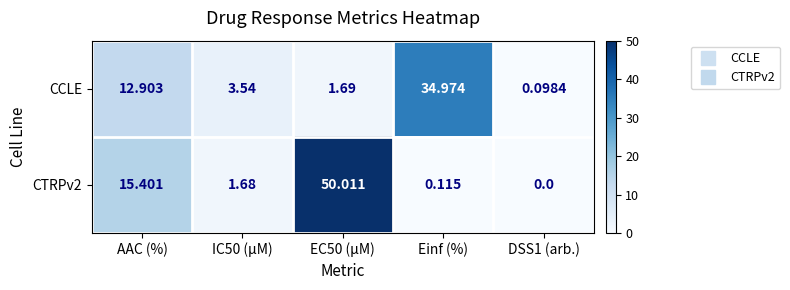

At which label is CTRPv2 closest to 25?

AAC (%)